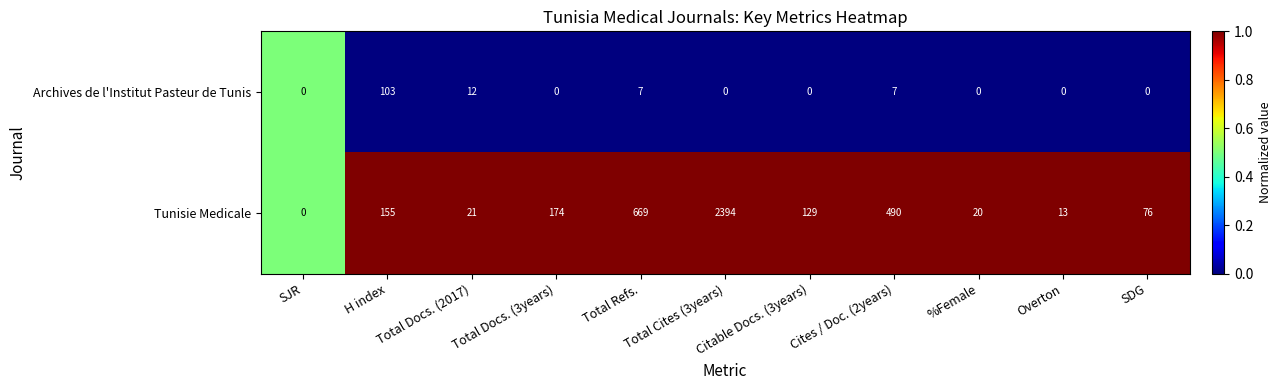

Rank the series at Citable Docs. (3years) from highest to lowest value.

Tunisie Medicale, Archives de l'Institut Pasteur de Tunis